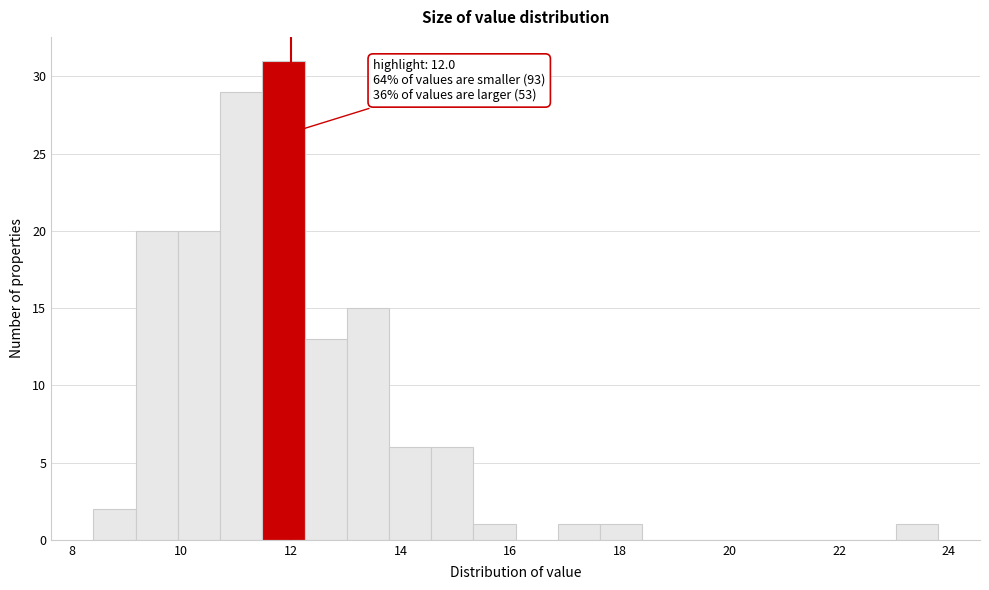

Around what value on the x-axis is the tallest bar? Give the approximate position of its centre, as read against the axis.

11.8